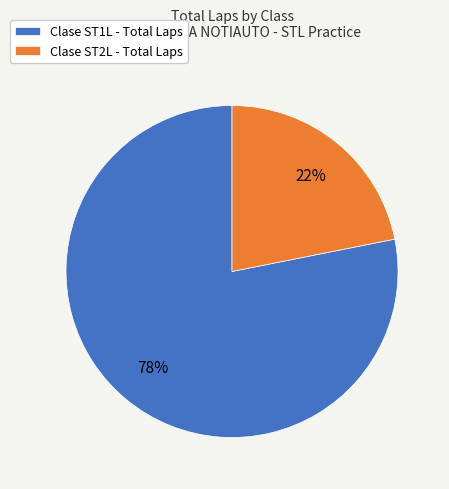

To the nearest percent, what is the average slice percentage?

50%